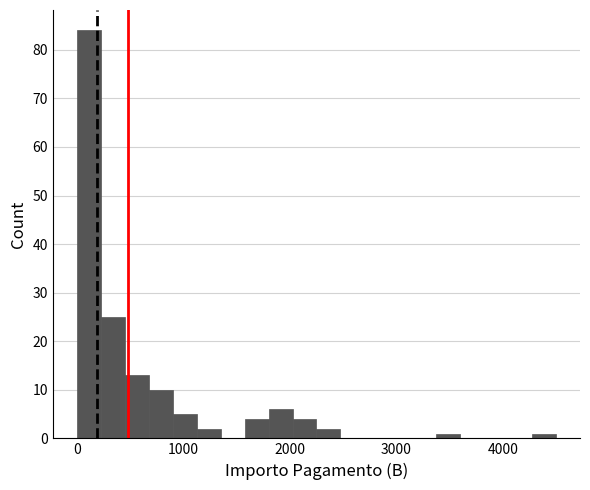

Read against the x-axis, roughly where is the centre of the tallest bar?

100